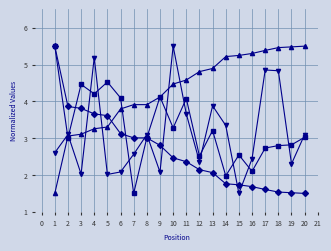

What is the spread (max minus min) of values at 3?

2.4